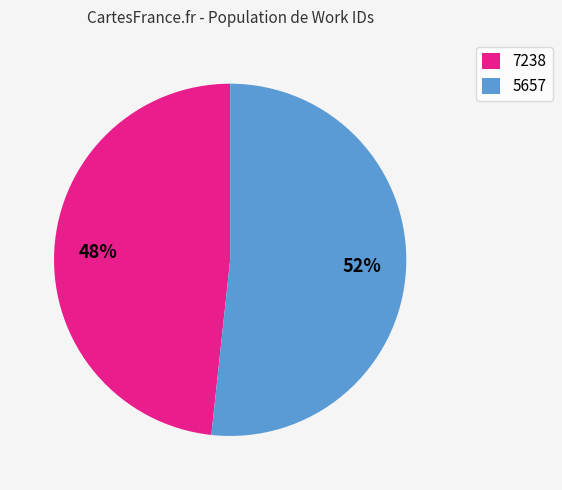

Count the number of slices in the pie.

2